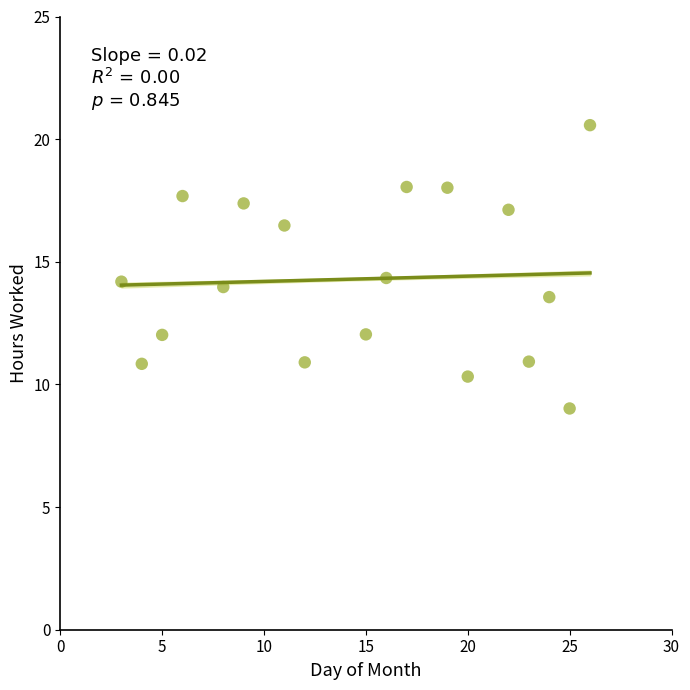

What is the range of X values (max minus min)?

23.0